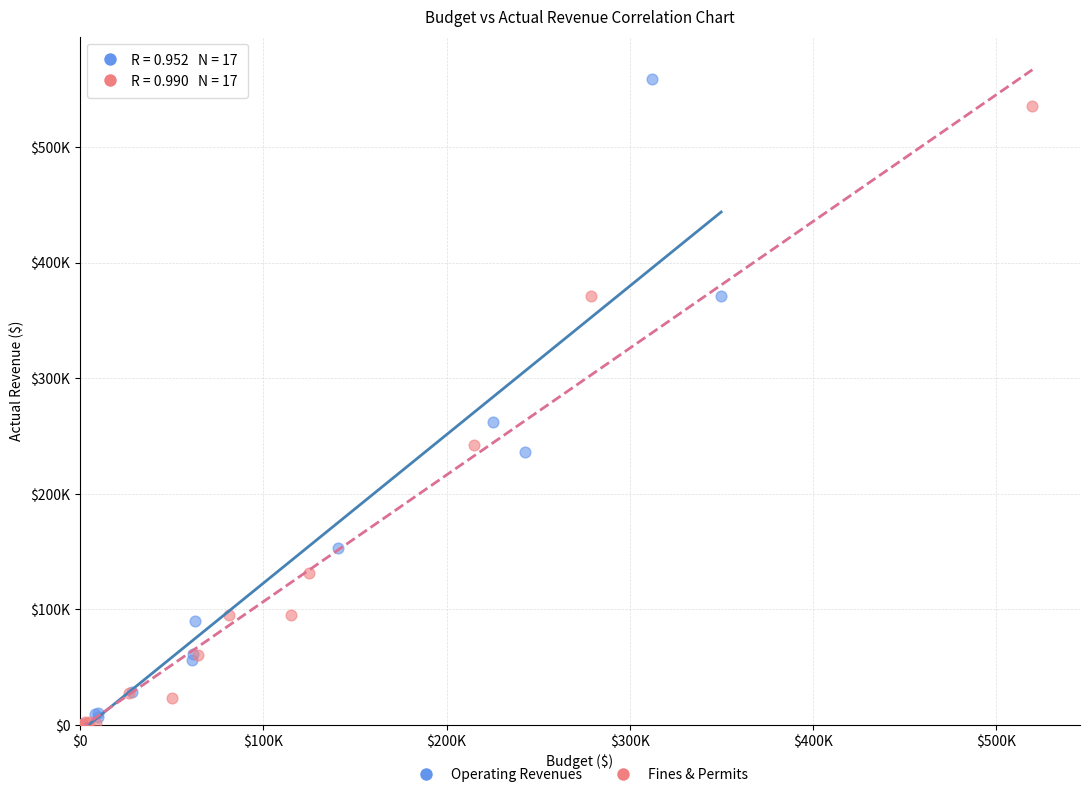

Which series reaches the maximum Y coordinate?

Operating Revenues